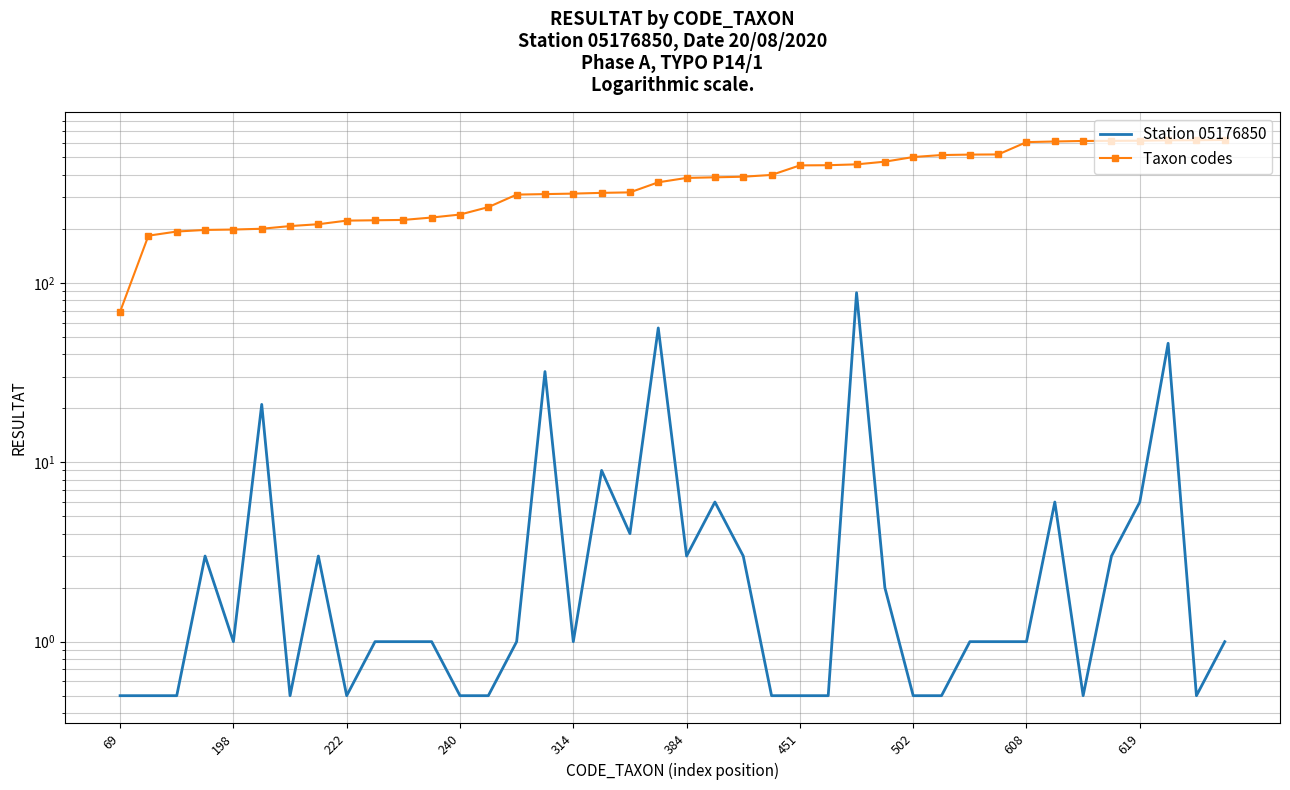

How many lines are shown in the chart?

2